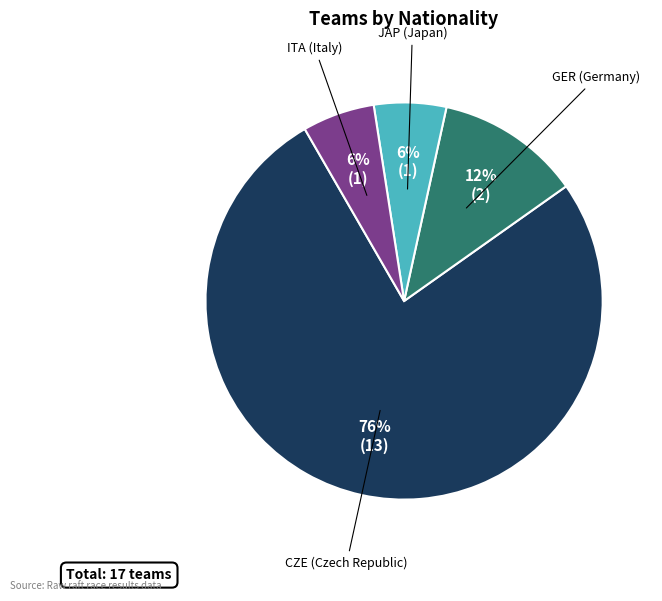

To the nearest percent, what is the combined percentage of ITA and JAP?

12%